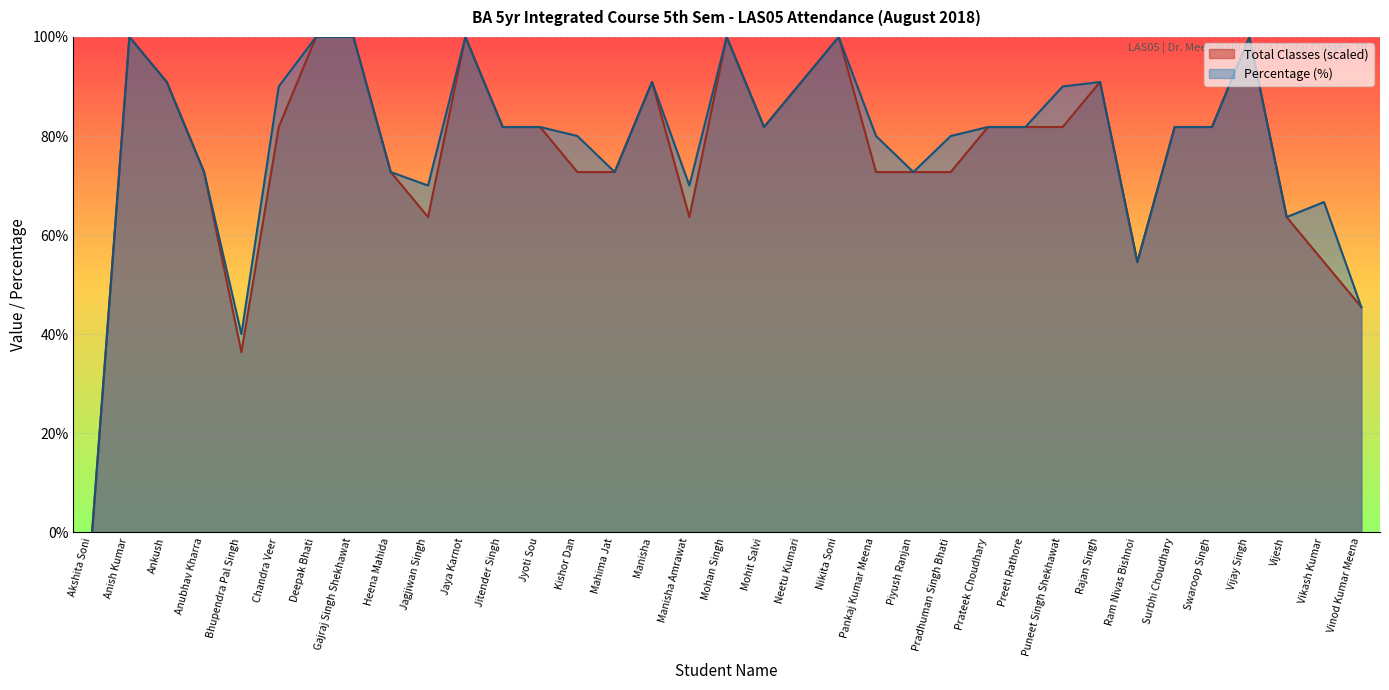

At which category does the chart reach its peak across all series?

Anish Kumar